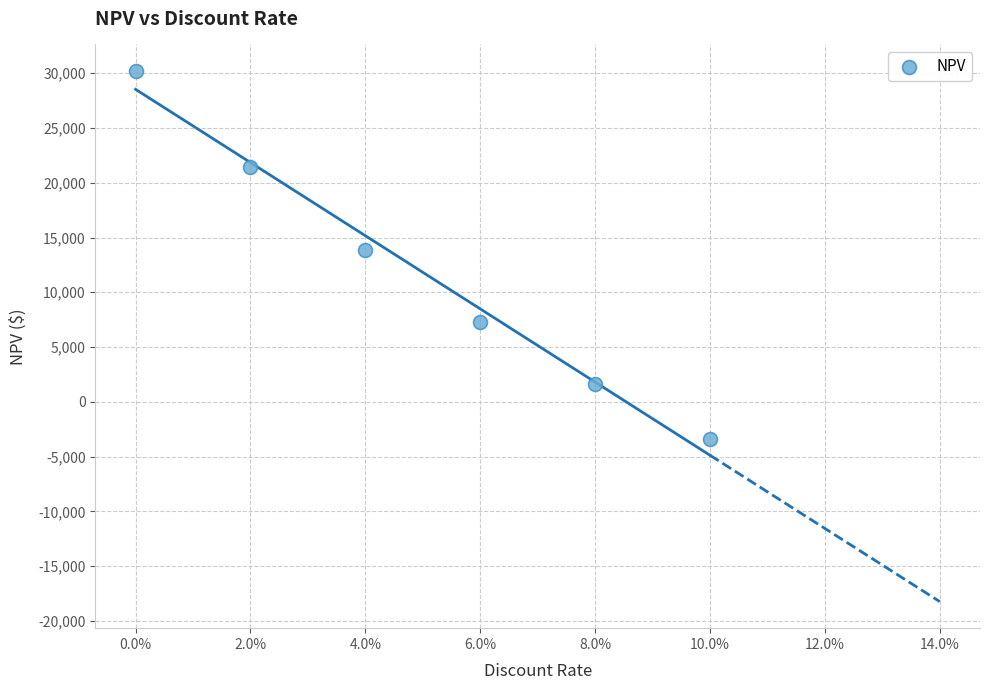

What is the average Y value?

11823.7